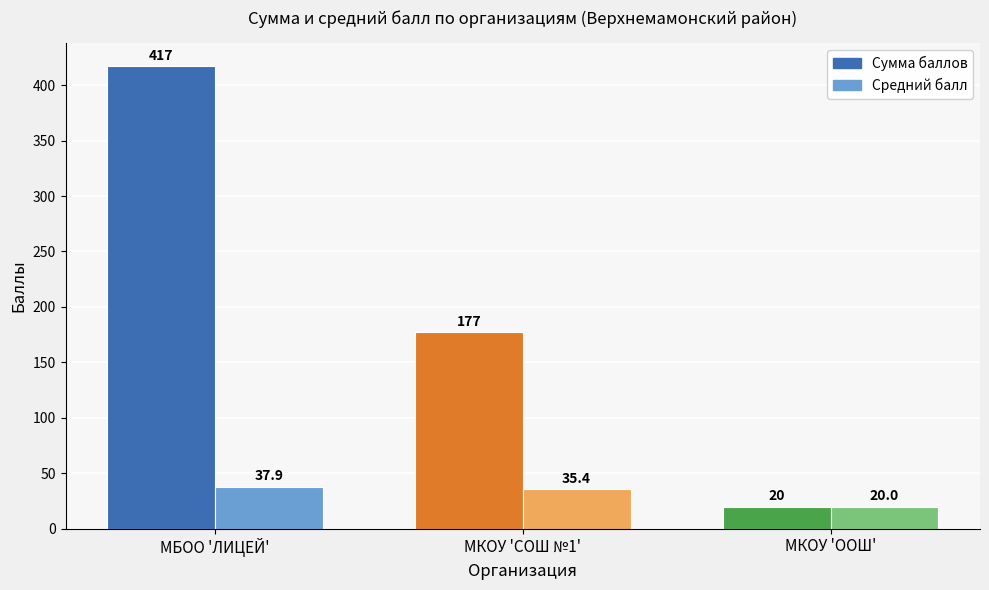

Read the Средний балл value at МБОО 'ЛИЦЕЙ'.

37.9